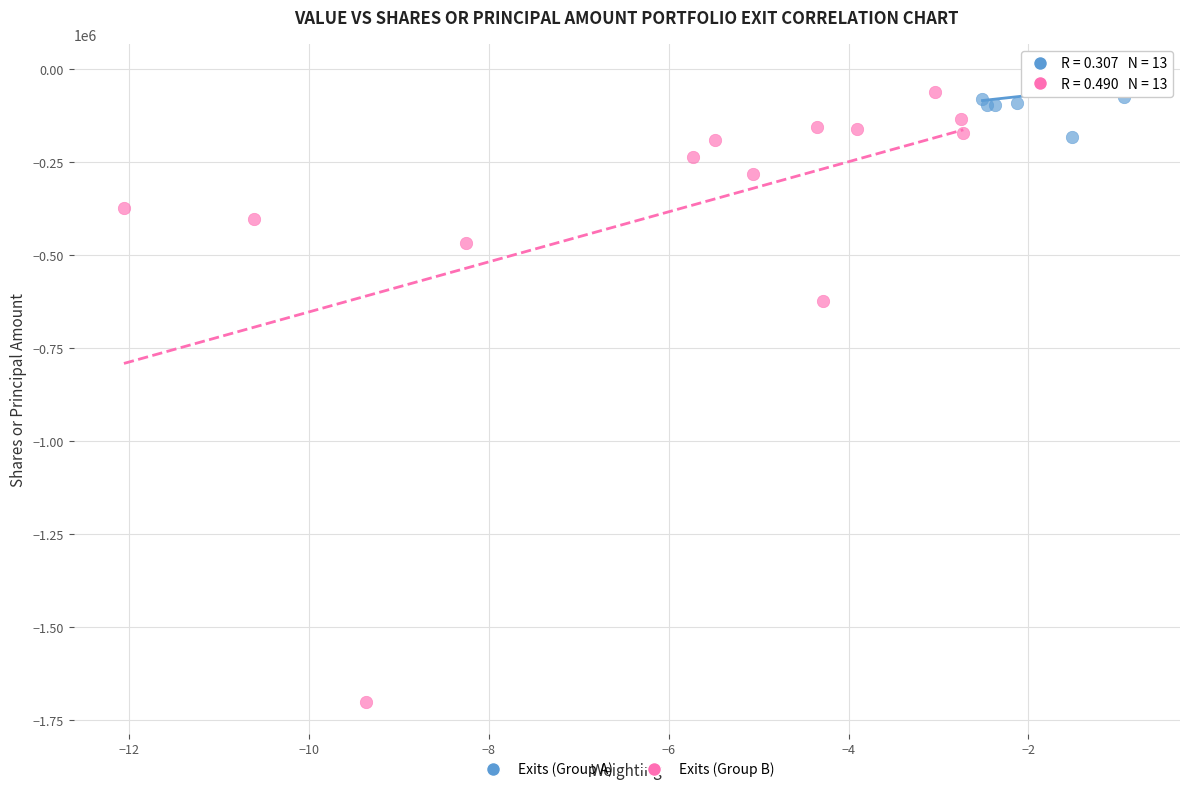

What are all the series names shown in the legend?

Exits (Group A), Exits (Group B)